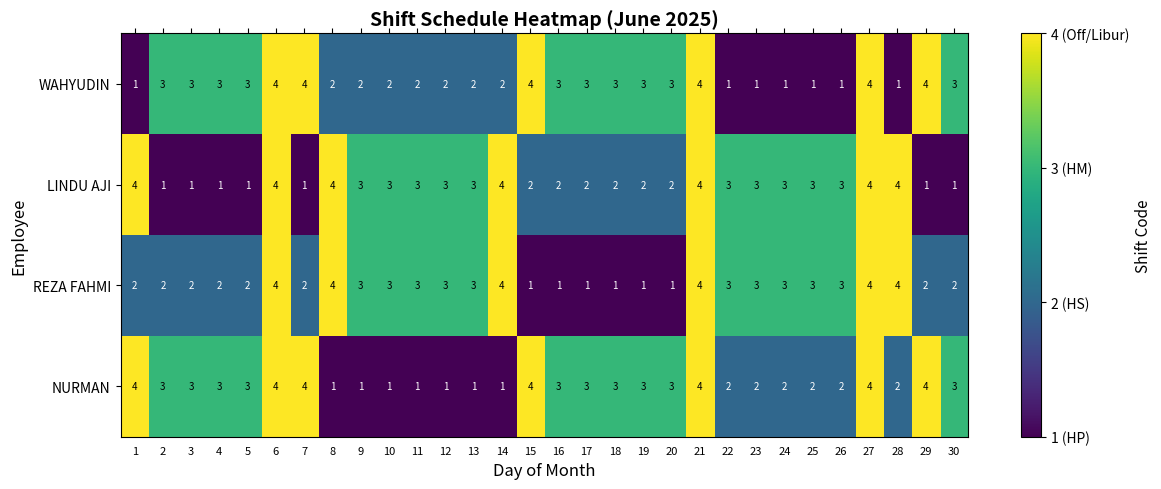

What is the sum of the LINDU AJI values at 17 and 7?

3